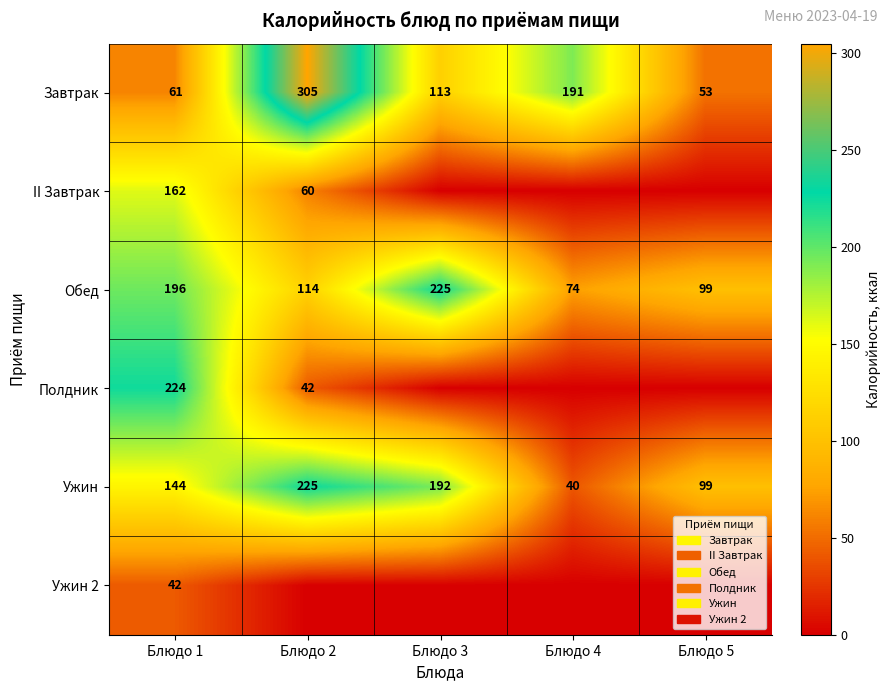

What is the total value across all series at Блюдо 1?

829